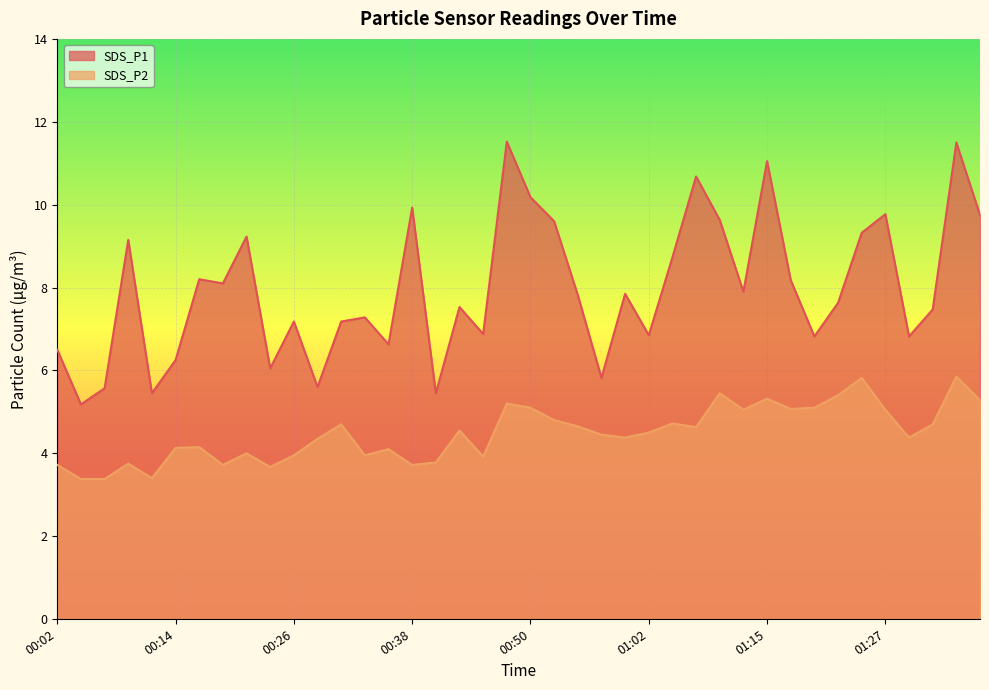

Which series changed the most between 00:36 and 01:07?

SDS_P1